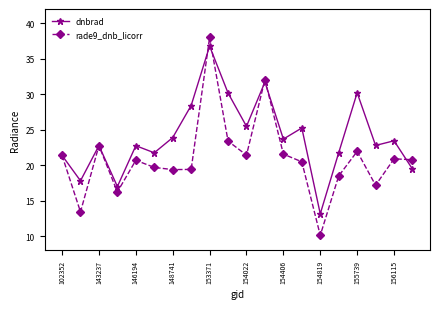

Rank the series by their average value, from lowest to highest.

rade9_dnb_licorr, dnbrad